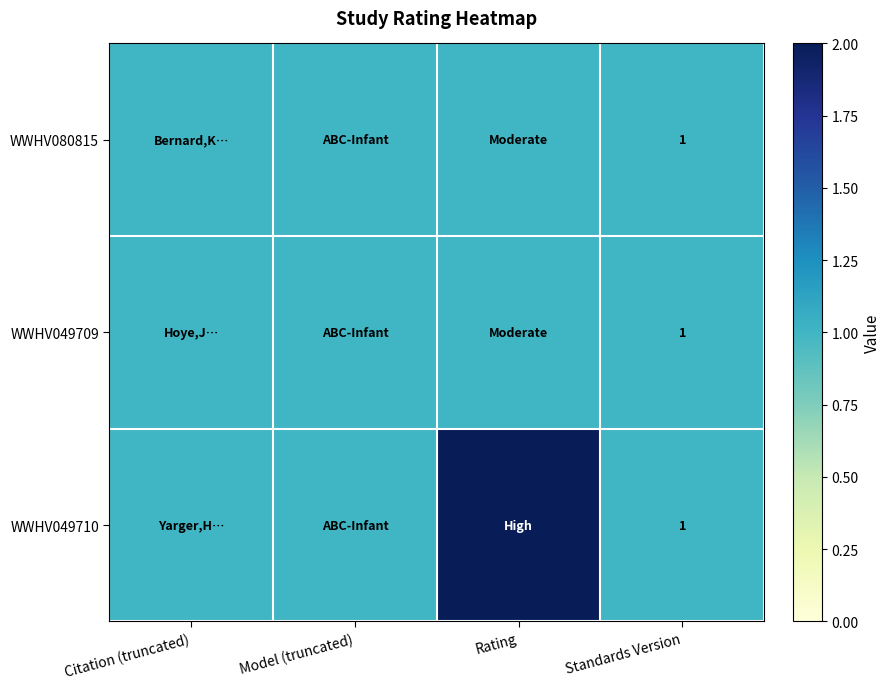

The WWHV049710 series shows 2 at Standards Version. True or false?

False